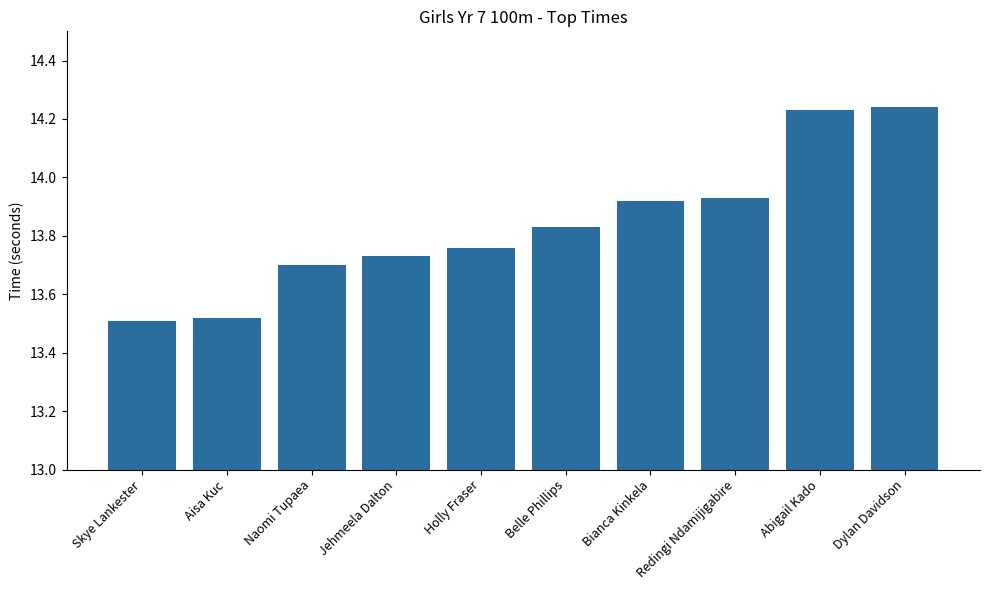

The value at Redingi Ndamijigabire is 8.6. True or false?

False